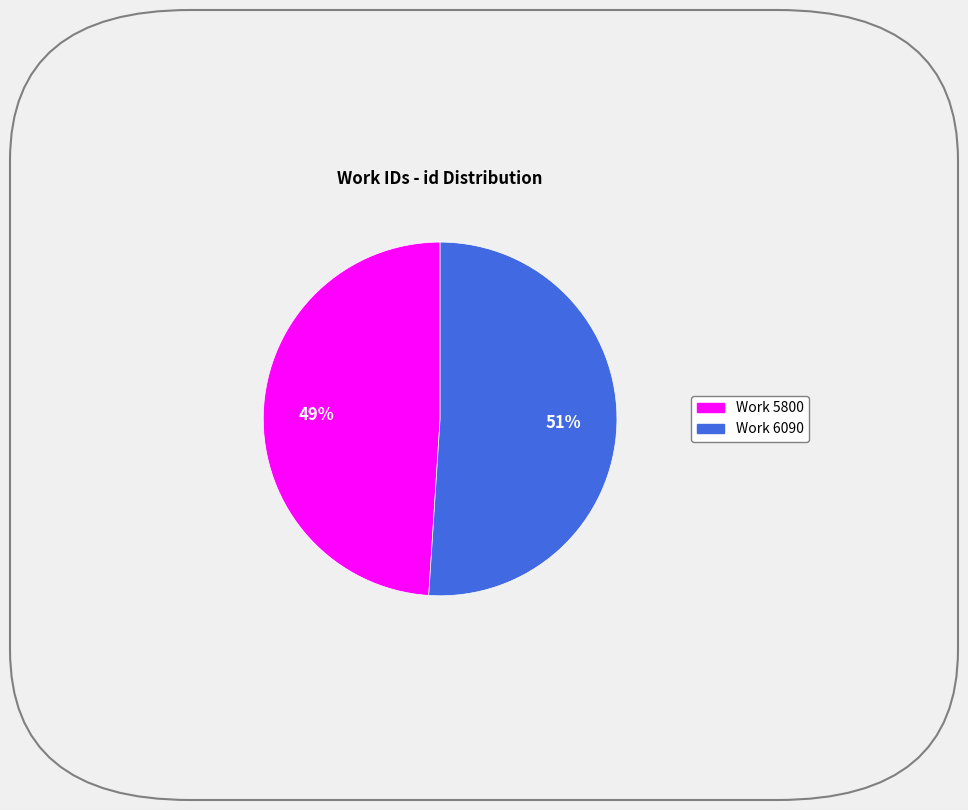

Does any single category account for the majority?

Yes